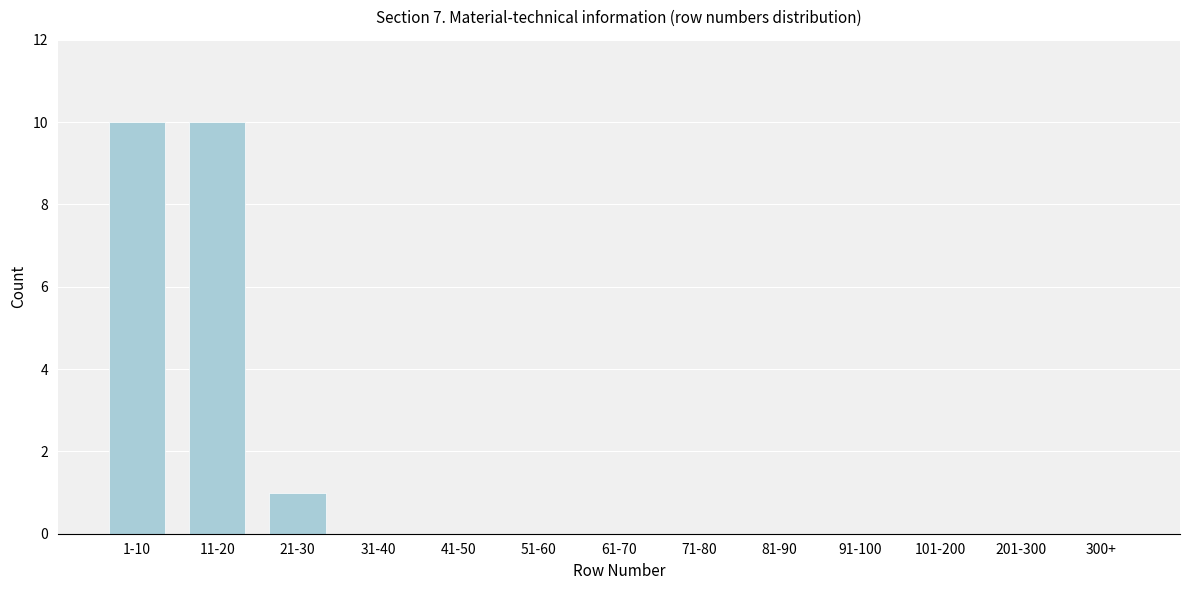

Reading left to right, what are all the values shown in this chart?

1-10=10	11-20=10	21-30=1	31-40=0	41-50=0	51-60=0	61-70=0	71-80=0	81-90=0	91-100=0	101-200=0	201-300=0	300+=0